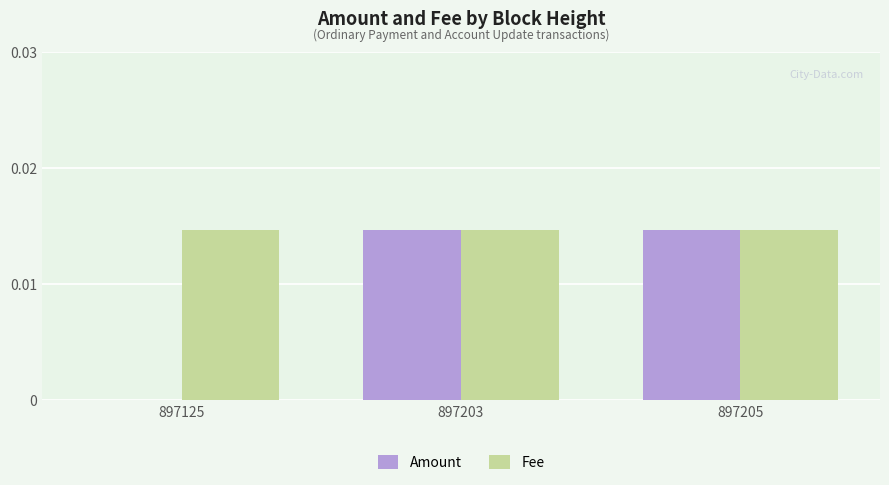

Which series has the largest total across all categories?

Fee